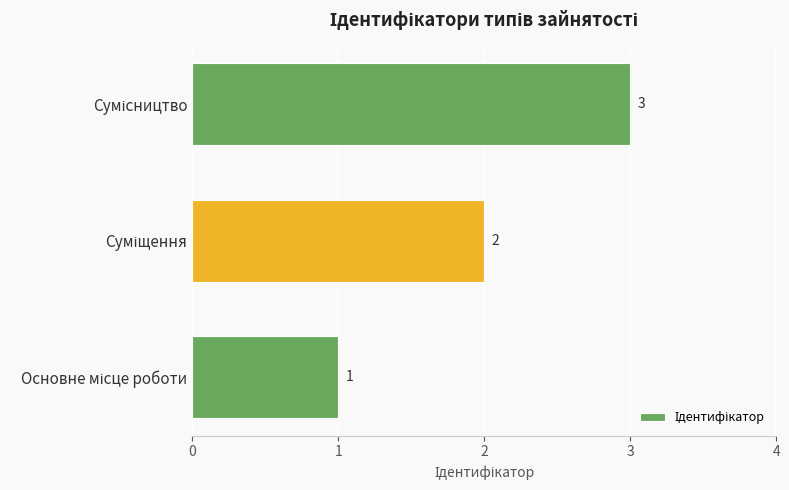

How many values are between 1 and 3?

3